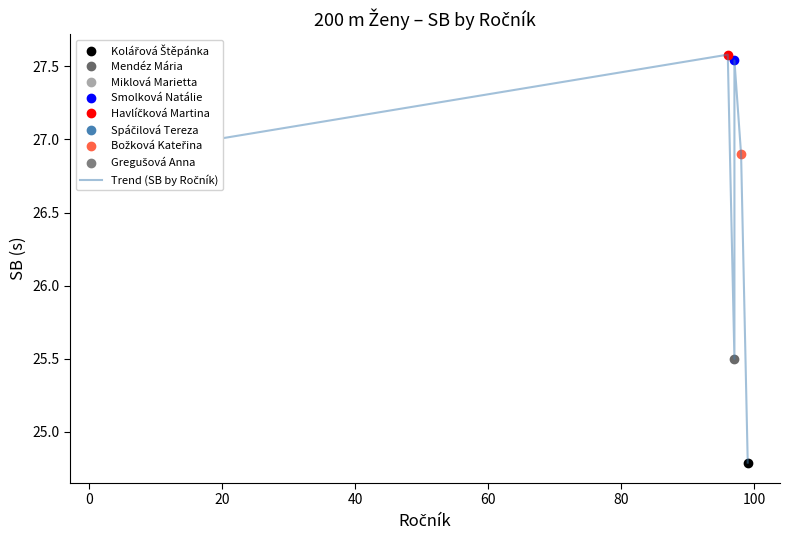

What is the difference between the second highest and second lowest values?

2.0